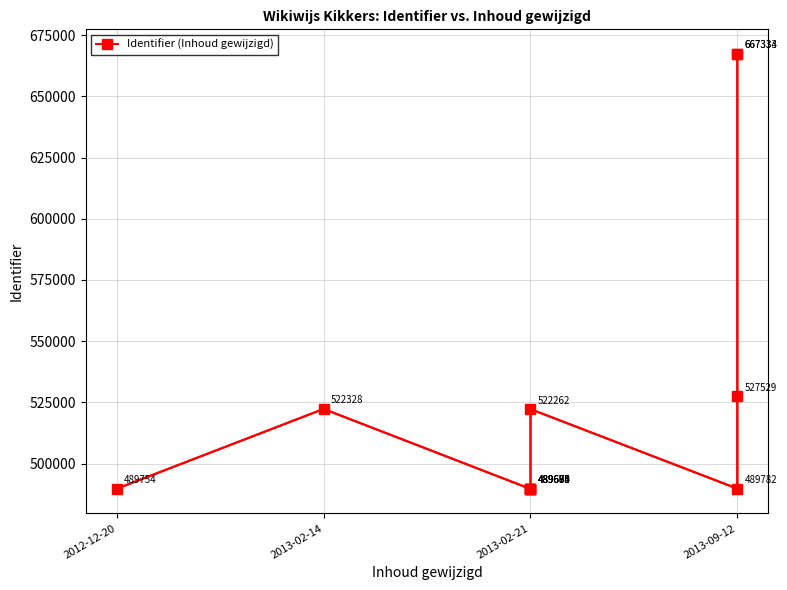

How many data points does each series have?

12